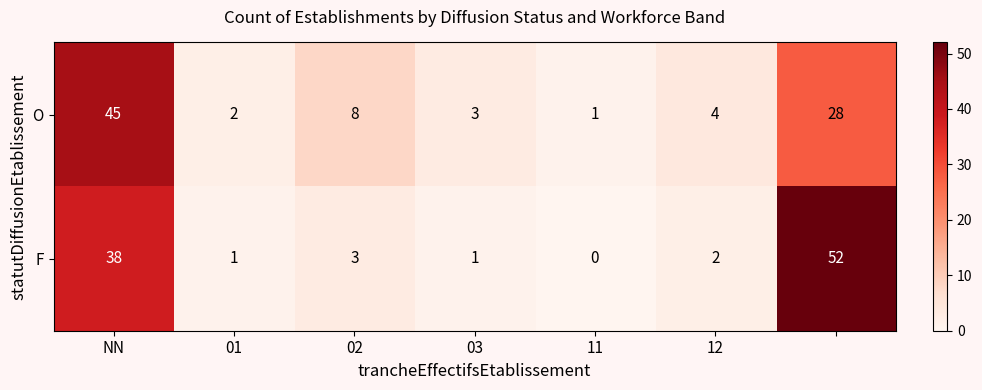

What is the average value of the F series?

14